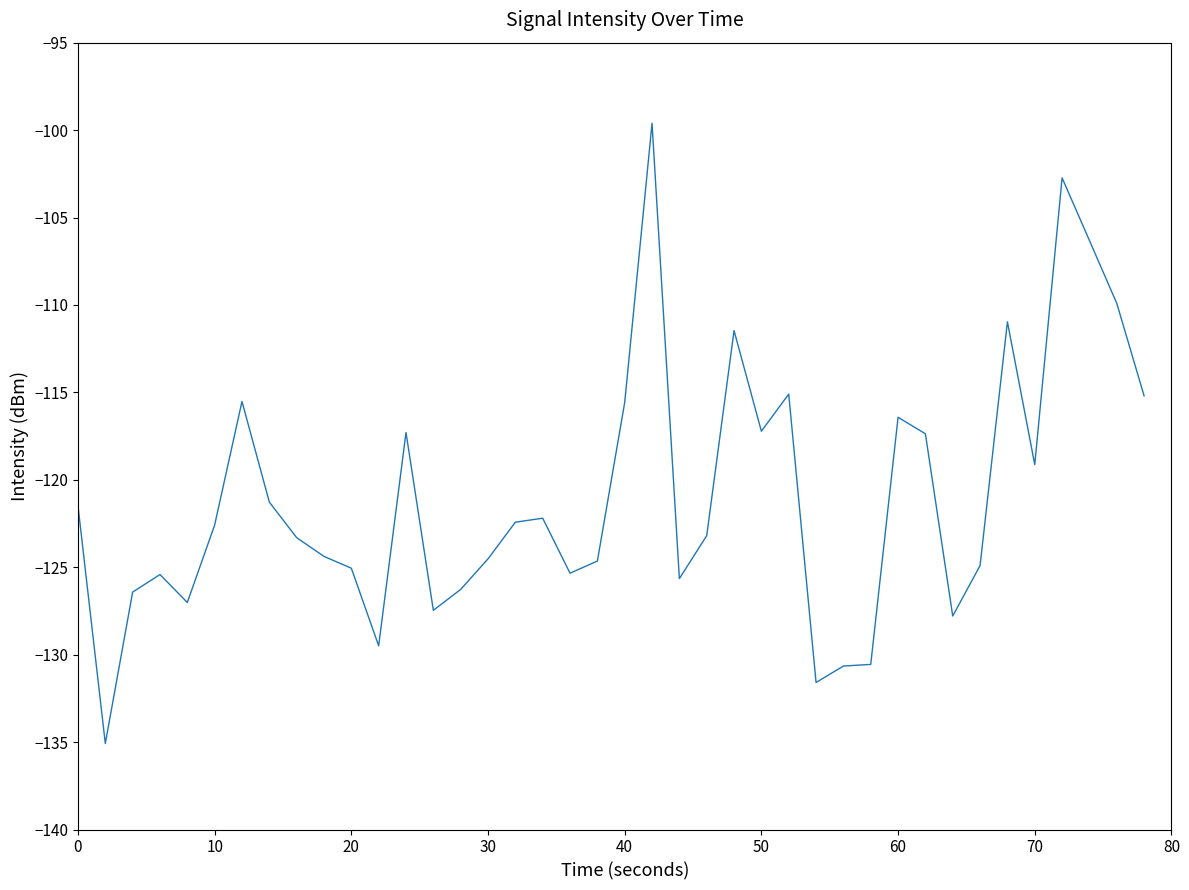

What is the difference between the maximum and minimum values?

35.5